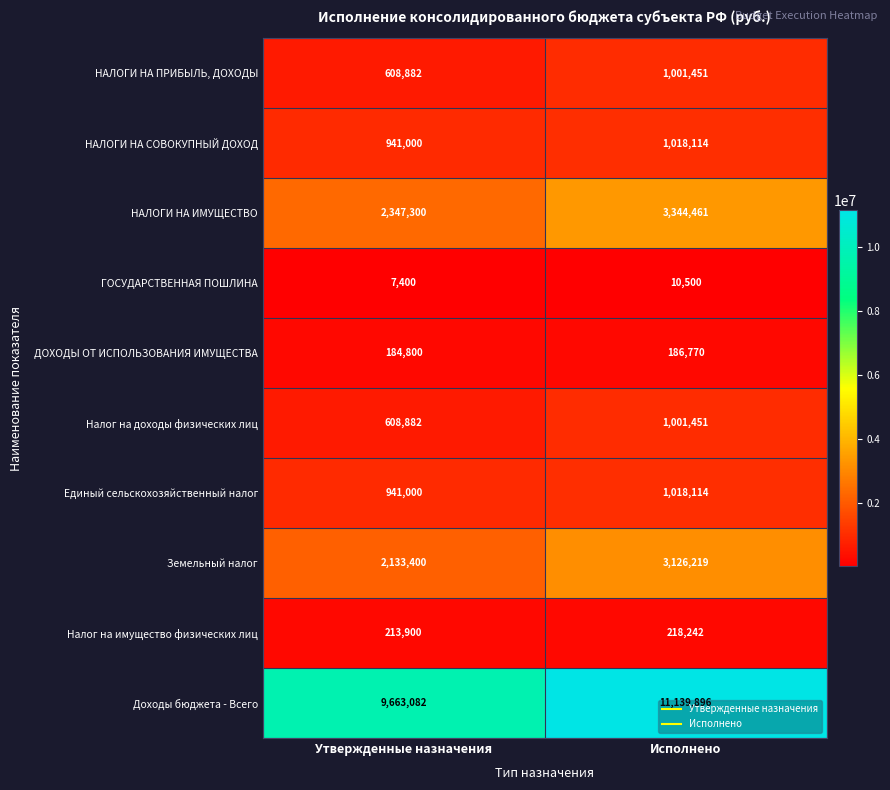

What is the minimum value shown in the chart?

7400